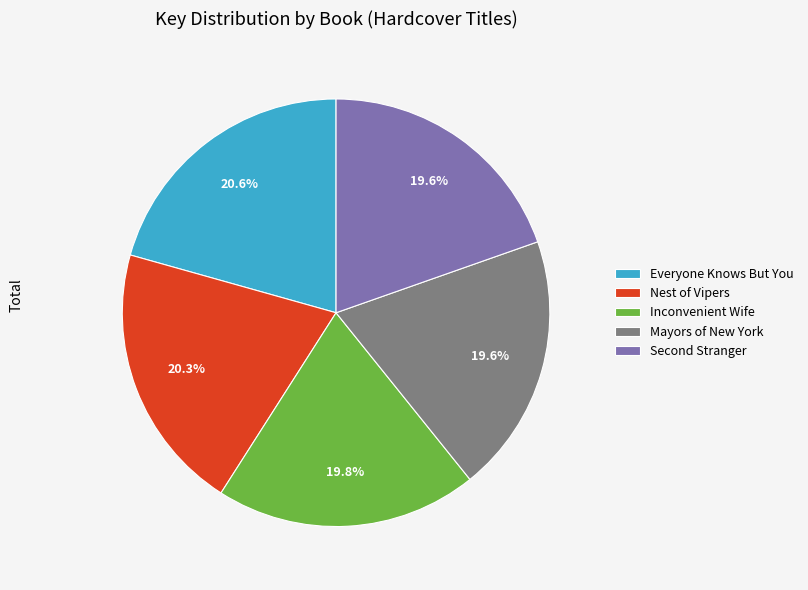

Is there any slice that represents more than half of the pie?

No